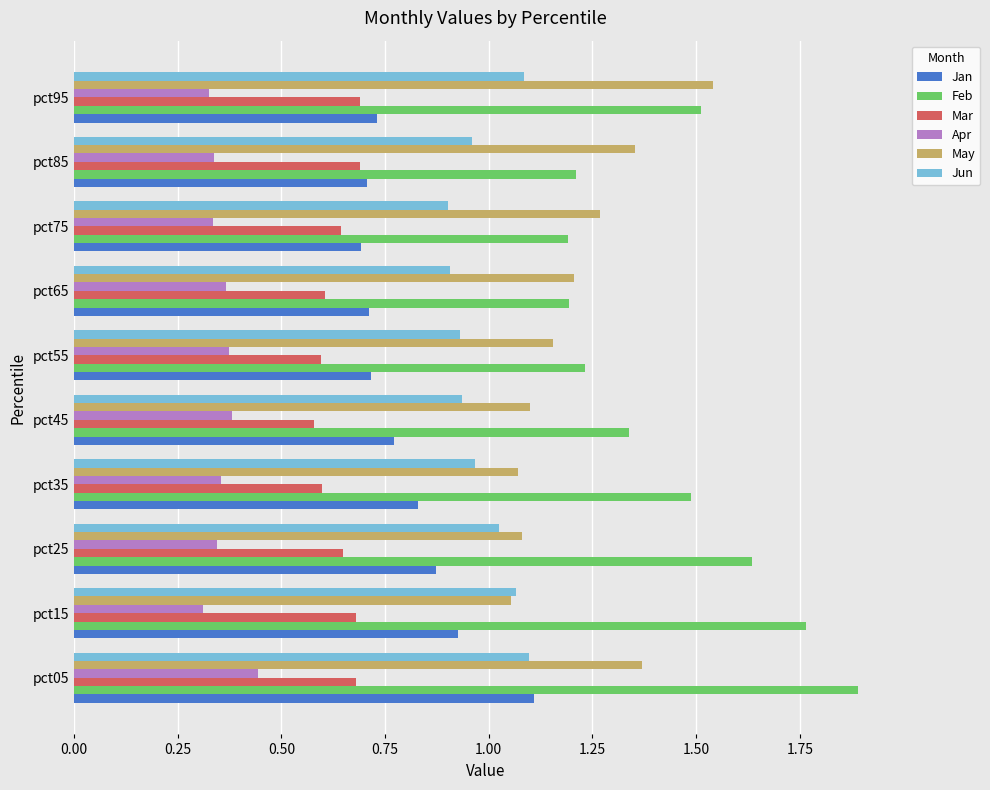

How many Jan values are between 0 and 1?

9